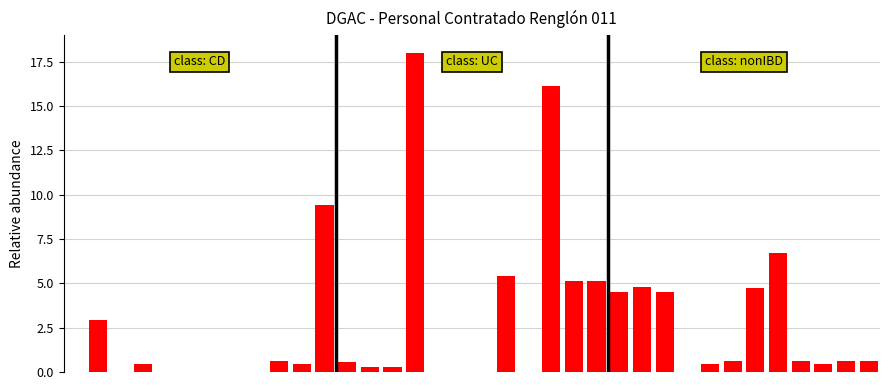

What is the greatest value displayed?

18.0